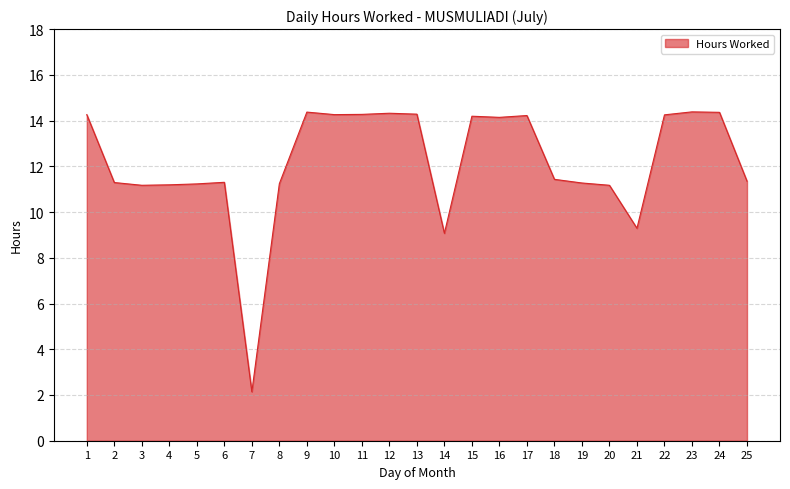

What is the difference between the maximum and second lowest values?

5.3